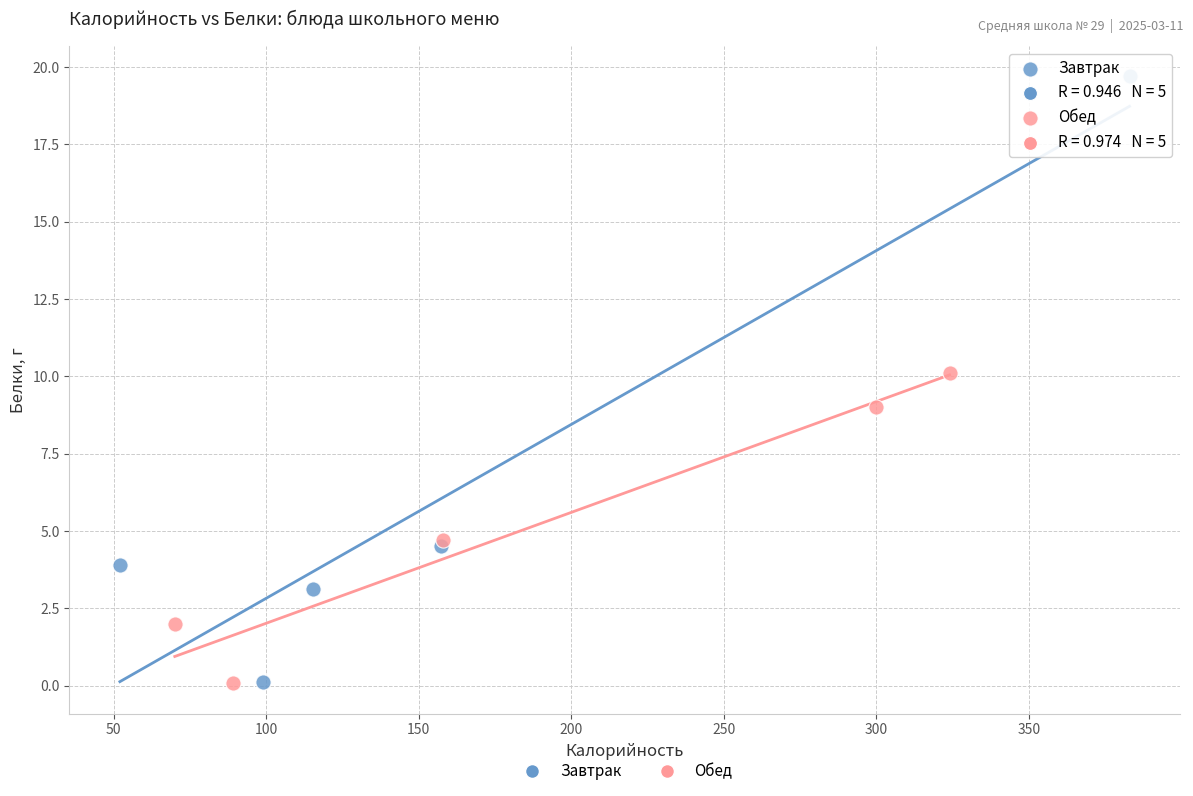

Which series contains the highest Y value?

Завтрак